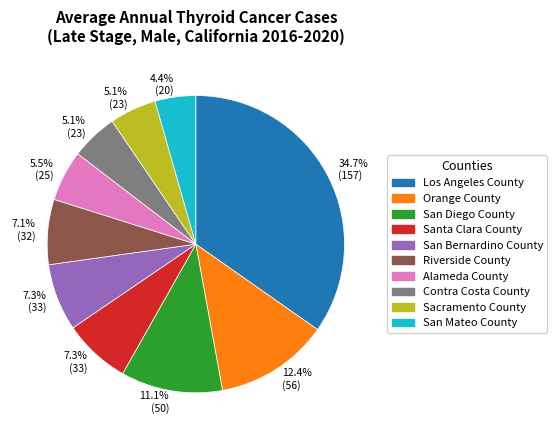

To the nearest percent, what percentage of the pie is San Bernardino County?

7%